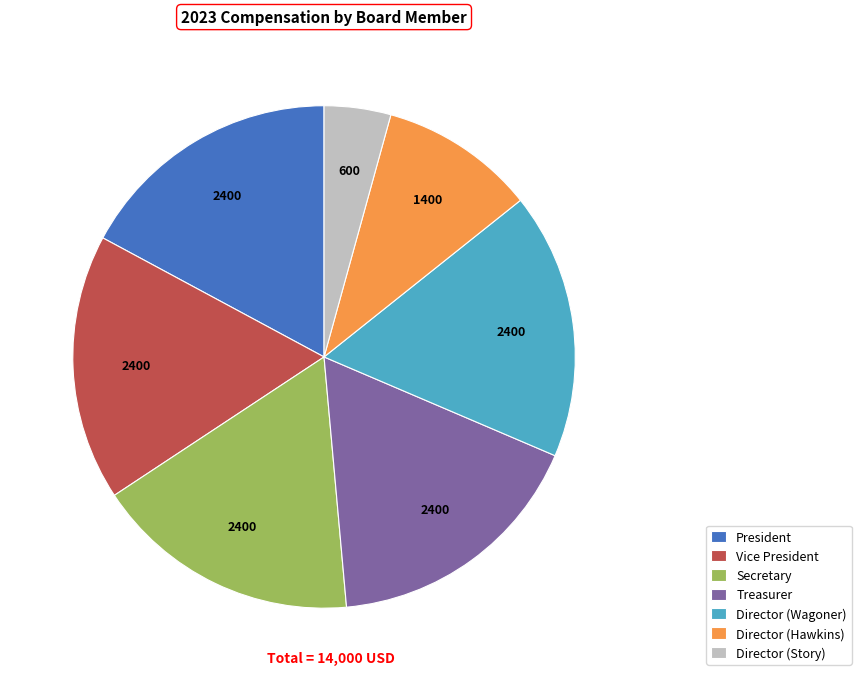

Combined, do Vice President and Director (Wagoner) account for over 50%?

No